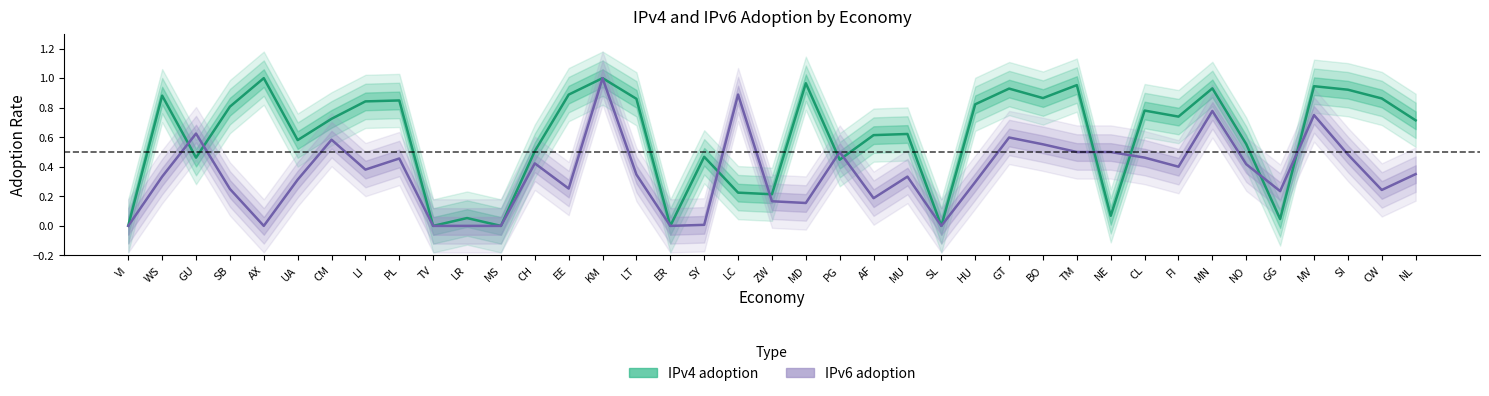

At which category does the chart reach its minimum across all series?

TV